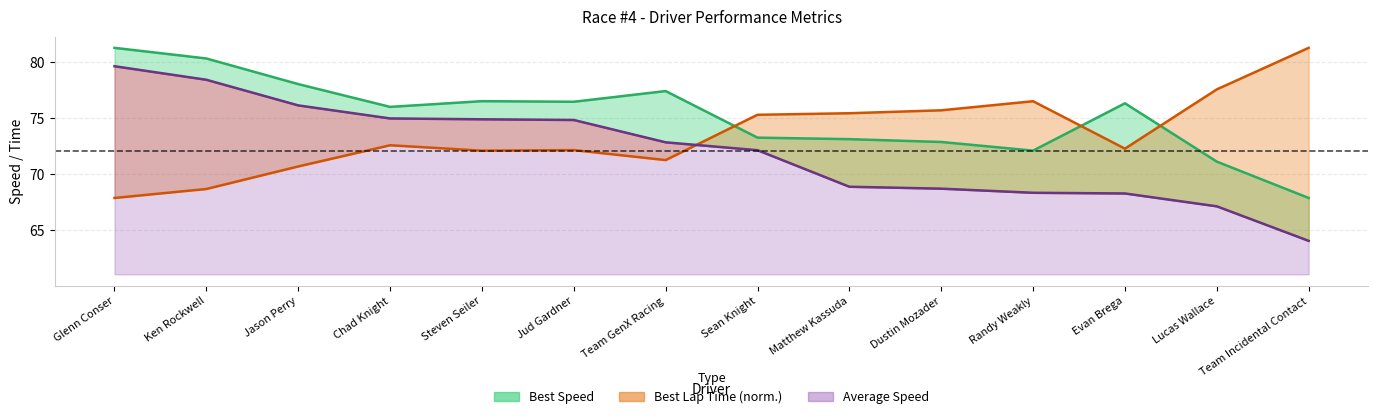

How many values in the Average Speed series exceed 72?

8